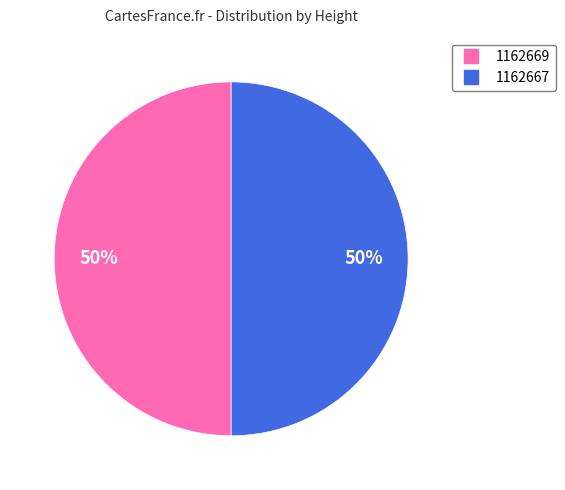

To the nearest percent, what is the combined percentage of 1162667 and 1162669?

100%